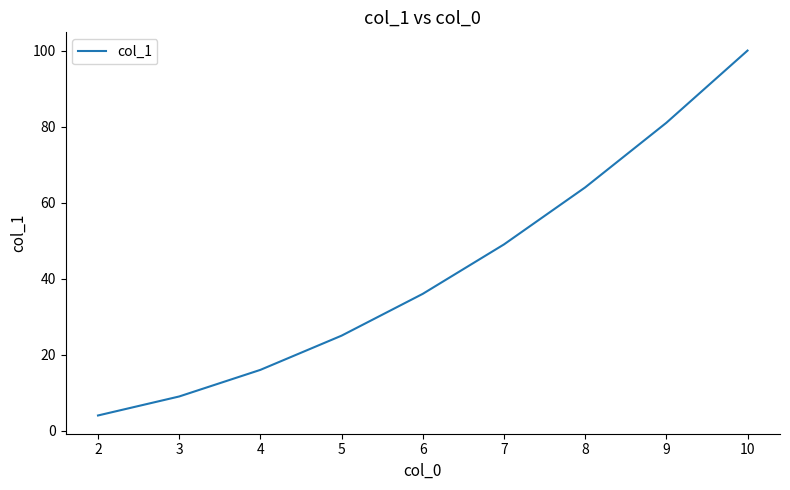

What is the difference between the values at 5 and 10?

75